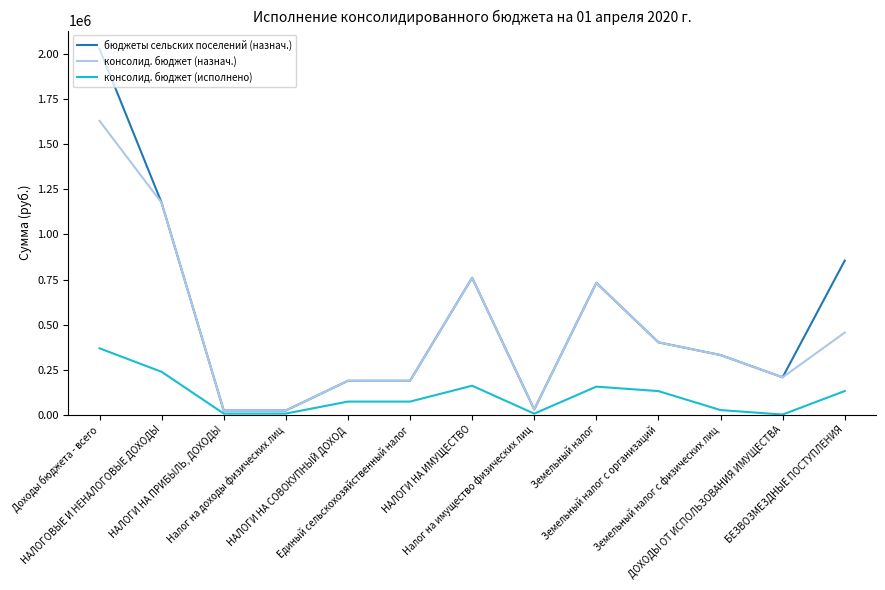

List the series in order of their peak value, lowest first.

консолид. бюджет (исполнено), консолид. бюджет (назнач.), бюджеты сельских поселений (назнач.)